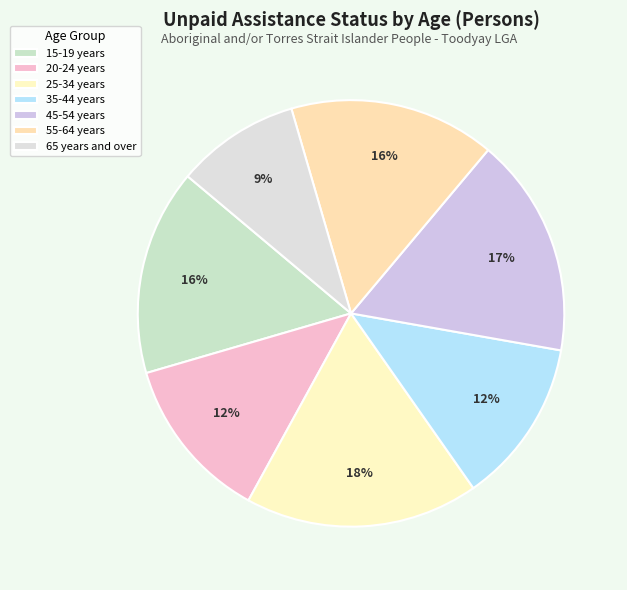

Is there a majority slice in this chart?

No